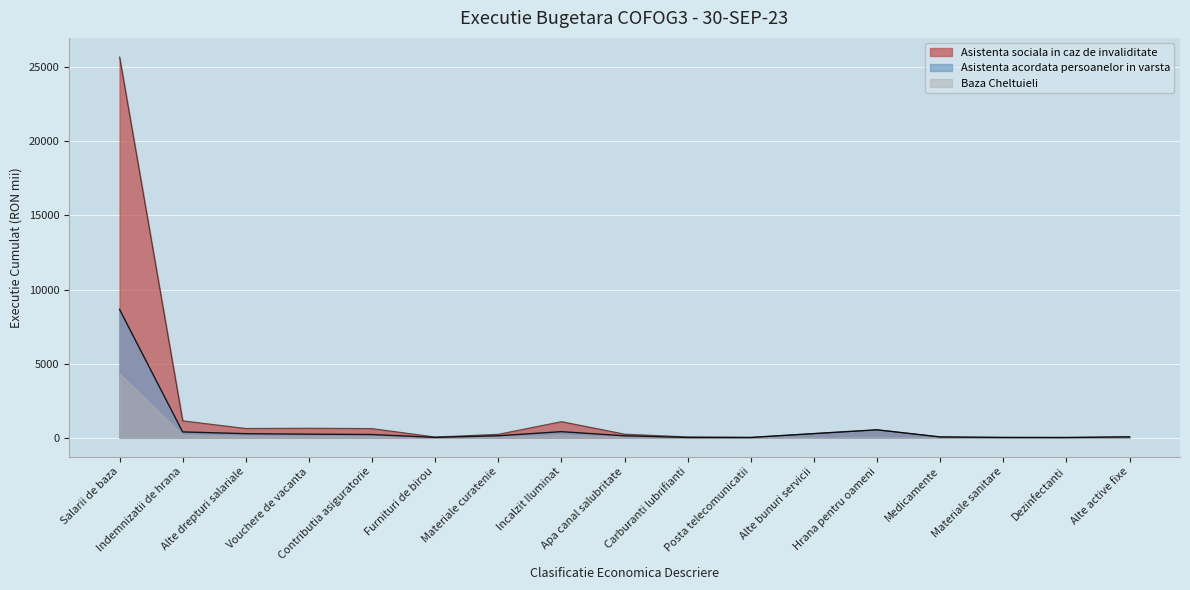

What is the total value across all series at Incalzit Iluminat?

1680.3